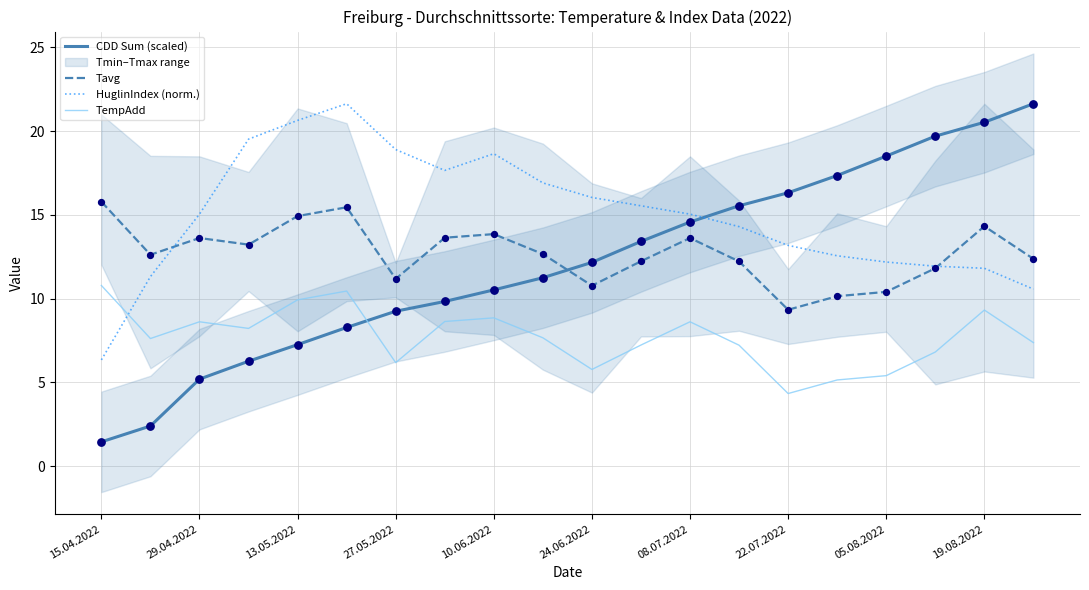

Is the value of CDD Sum (scaled) at 08.07.2022 greater than the value of HuglinIndex (norm.) at 19.08.2022?

Yes